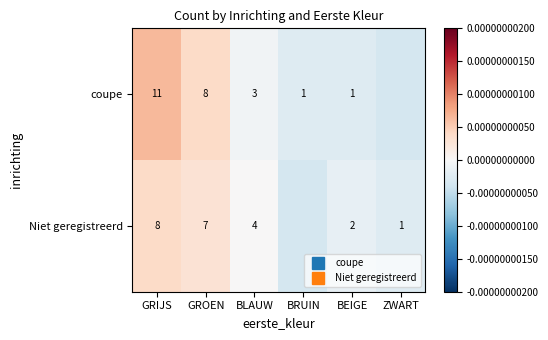

How many negative values does the coupe series have?

4